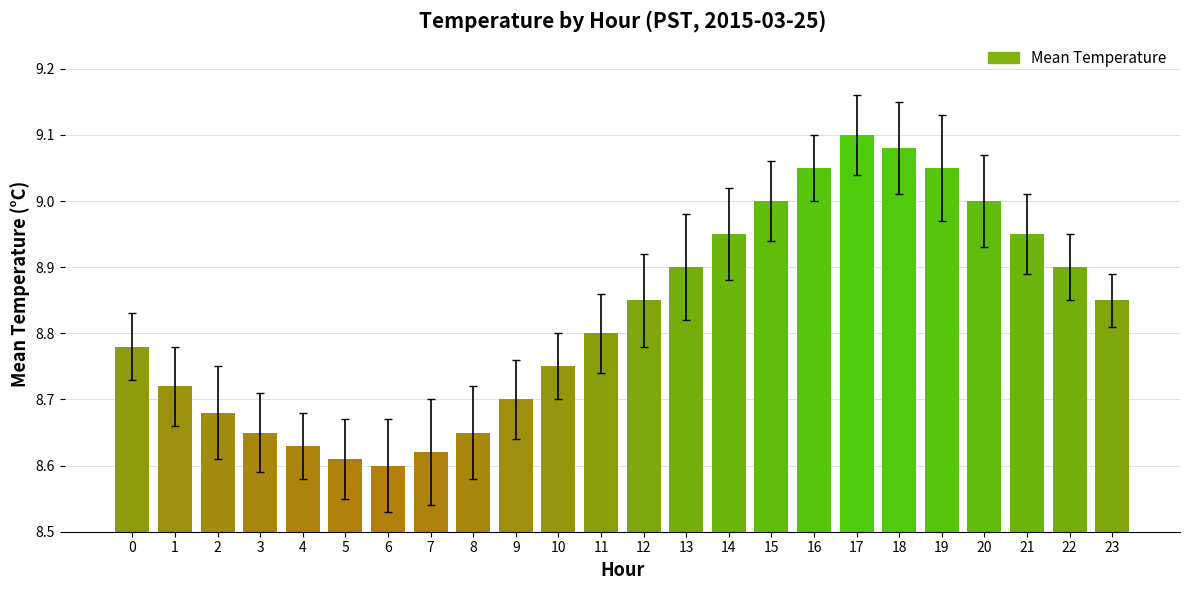

What is the change in value from 14 to 16?

+0.1